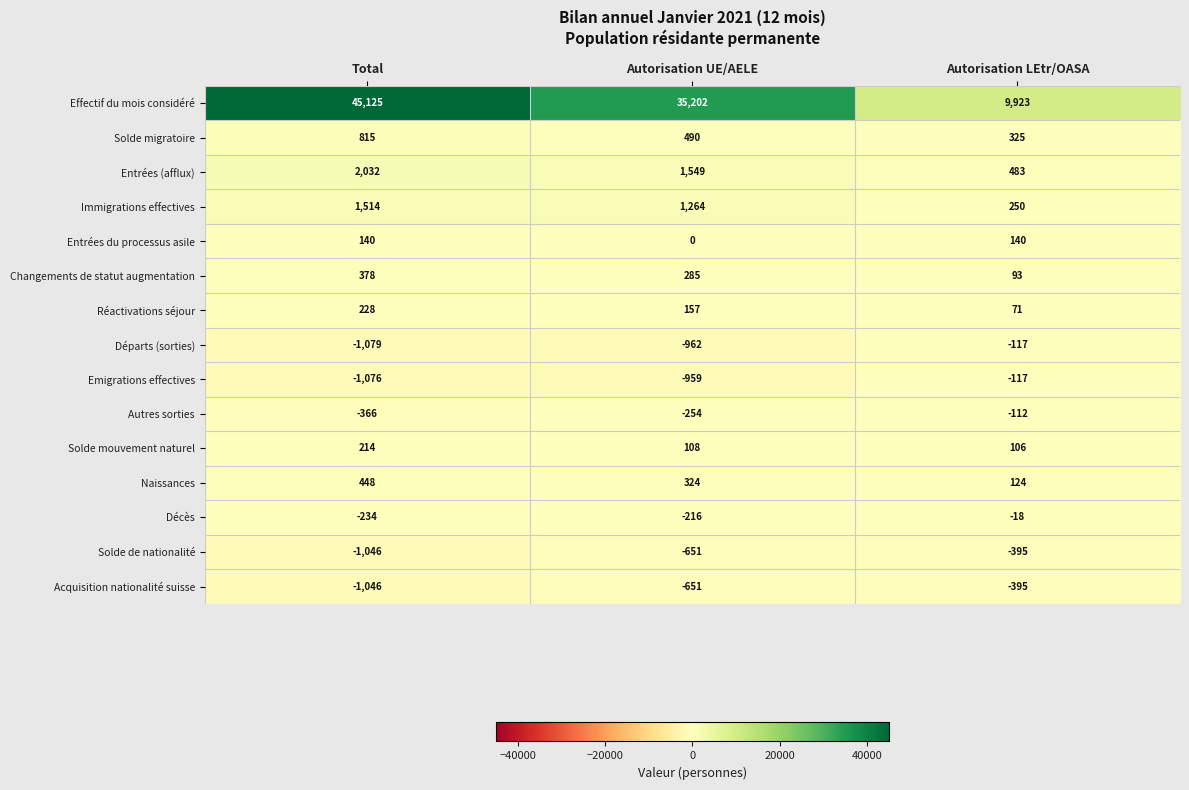

List the labels in order of Solde de nationalité value, smallest first.

Total, Autorisation UE/AELE, Autorisation LEtr/OASA